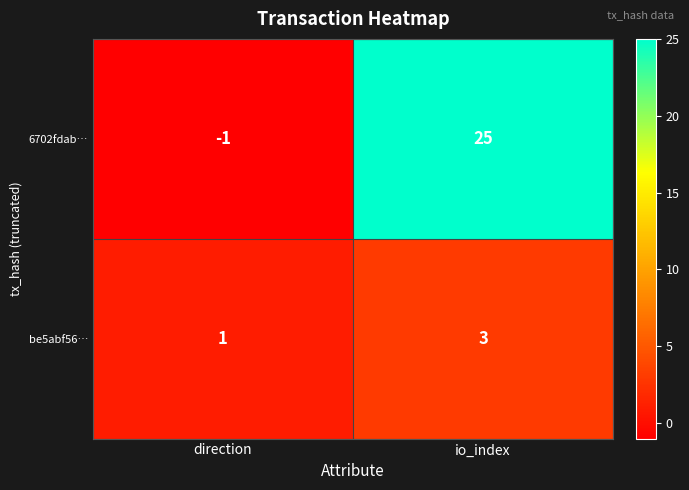

Reading left to right, extract all data points from this chart.

6702fdab…: -1	25
be5abf56…: 1	3